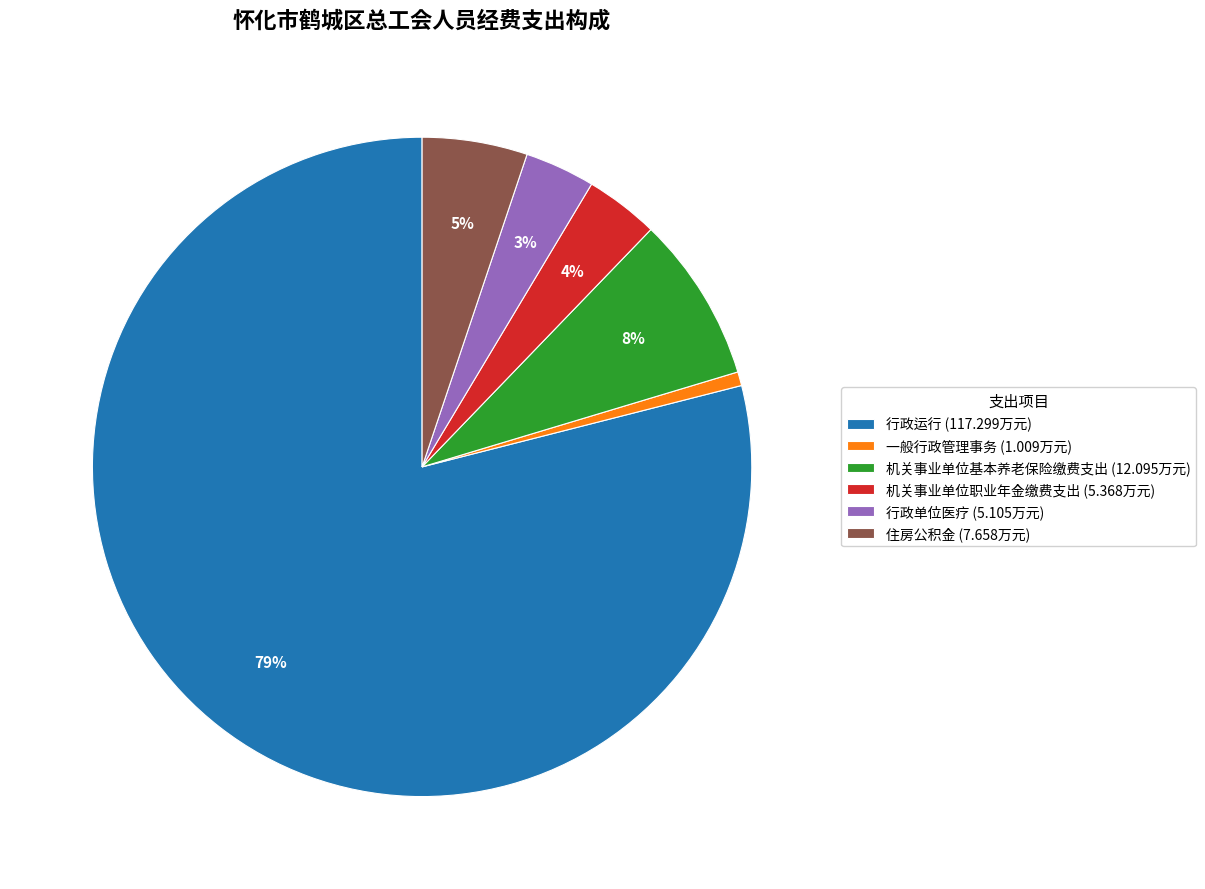

What percentage is the 机关事业单位职业年金缴费支出 slice, to the nearest percent?

4%